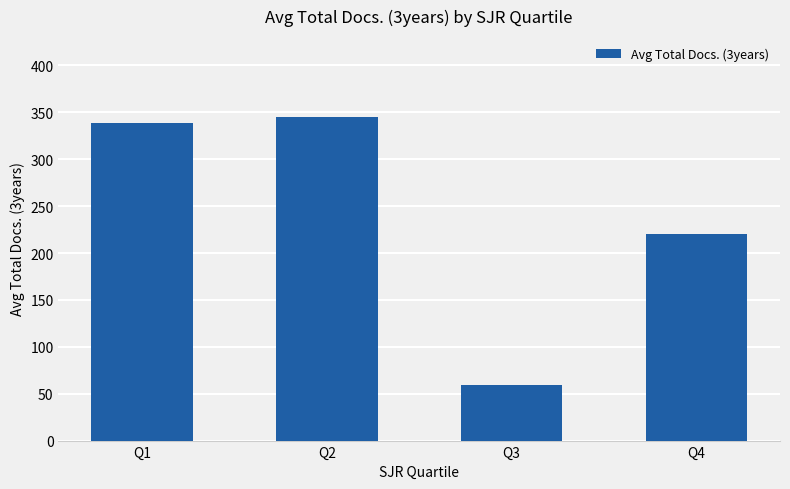

How many values are below 339?

2